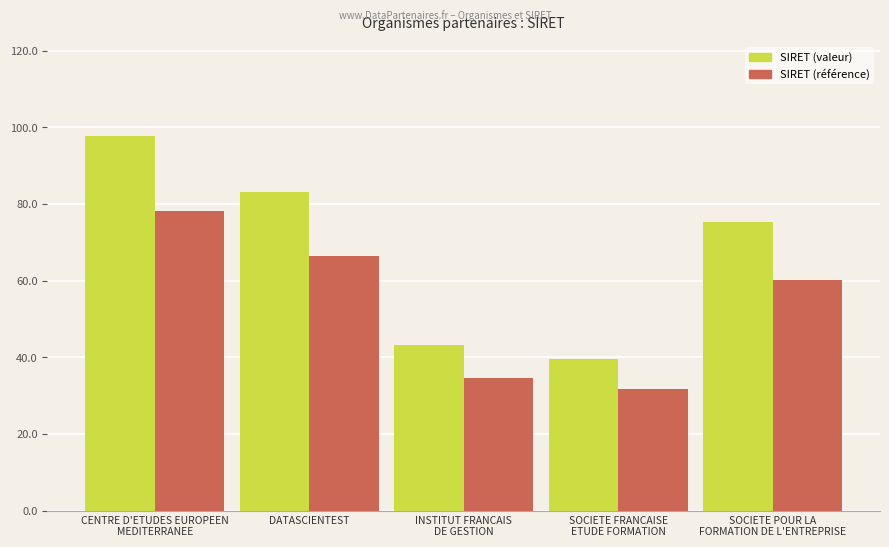

What is the average value of the SIRET (valeur) series?

67.8